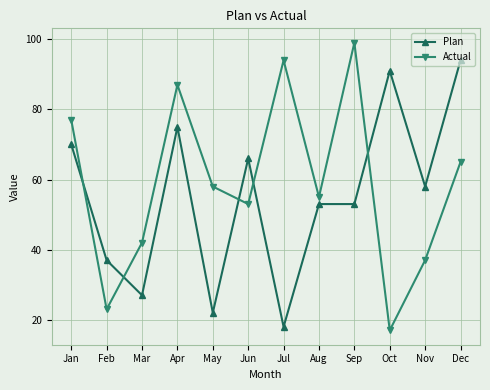

Which series has the widest spread of values?

Actual